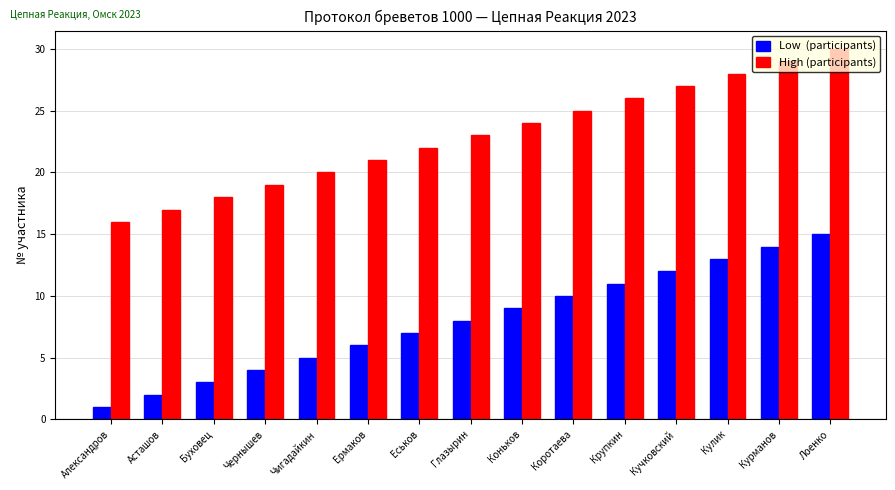

At which category is the sum across all series the highest?

Лоенко